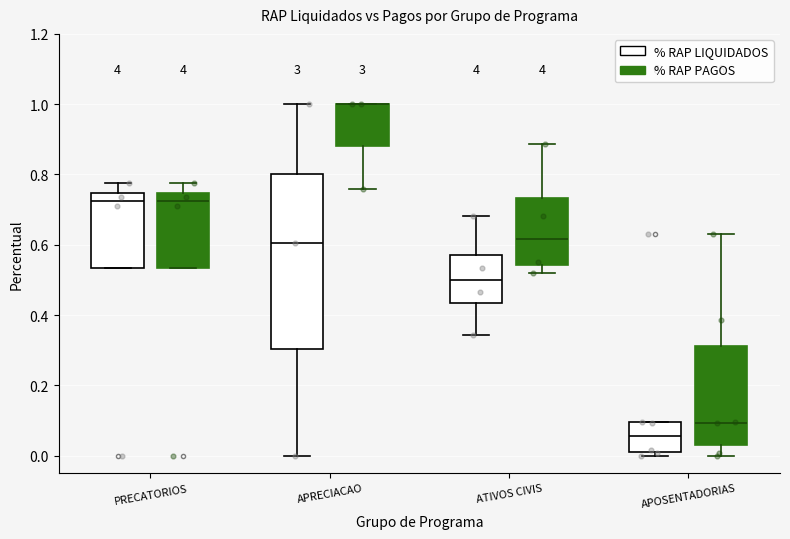

Reading left to right, read every box against the y-axis: the position of its median line, the range the box covers, and the ends of its whiskers. The values are not printed on the chart, so give them approximately, as read against the axis.

PRECATORIOS (% RAP LIQUIDADOS): median 0.72, box 0.54 to 0.74, whiskers 0.54 to 0.78
PRECATORIOS (% RAP PAGOS): median 0.72, box 0.54 to 0.74, whiskers 0.54 to 0.78
APRECIACAO (% RAP LIQUIDADOS): median 0.60, box 0.30 to 0.80, whiskers 0.00 to 1.00
APRECIACAO (% RAP PAGOS): median 1.00 (drawn on the box's upper edge), box 0.88 to 1.00, whiskers 0.76 to 1.00
ATIVOS CIVIS (% RAP LIQUIDADOS): median 0.50, box 0.44 to 0.58, whiskers 0.34 to 0.68
ATIVOS CIVIS (% RAP PAGOS): median 0.62, box 0.54 to 0.74, whiskers 0.52 to 0.88
APOSENTADORIAS (% RAP LIQUIDADOS): median 0.06, box 0.02 to 0.10, whiskers 0.00 to 0.10
APOSENTADORIAS (% RAP PAGOS): median 0.10, box 0.02 to 0.32, whiskers 0.00 to 0.64